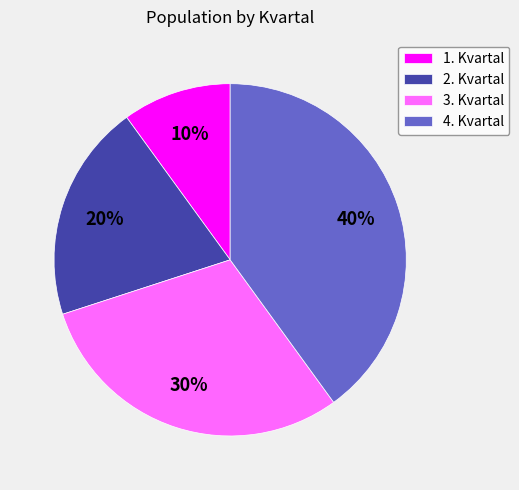

To the nearest percent, what percentage of the pie is 3. Kvartal?

30%